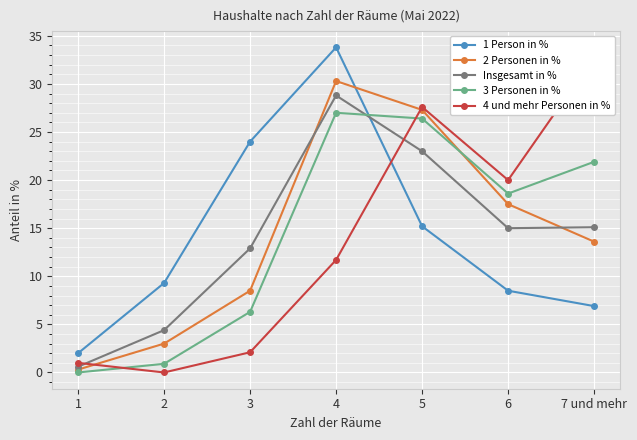

True or false: 4 und mehr Personen in % has a value of 0.0 at 2.

True